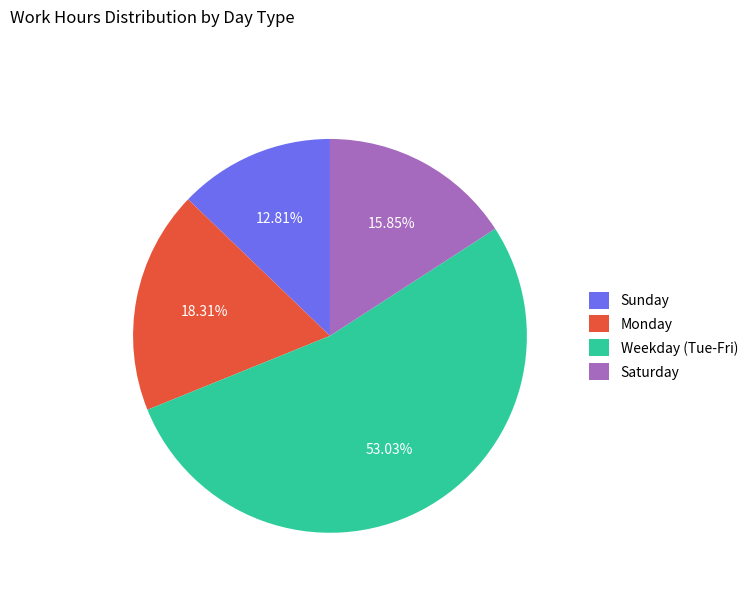

Approximately how many times larger is the value at Monday compared to Saturday?

1.2